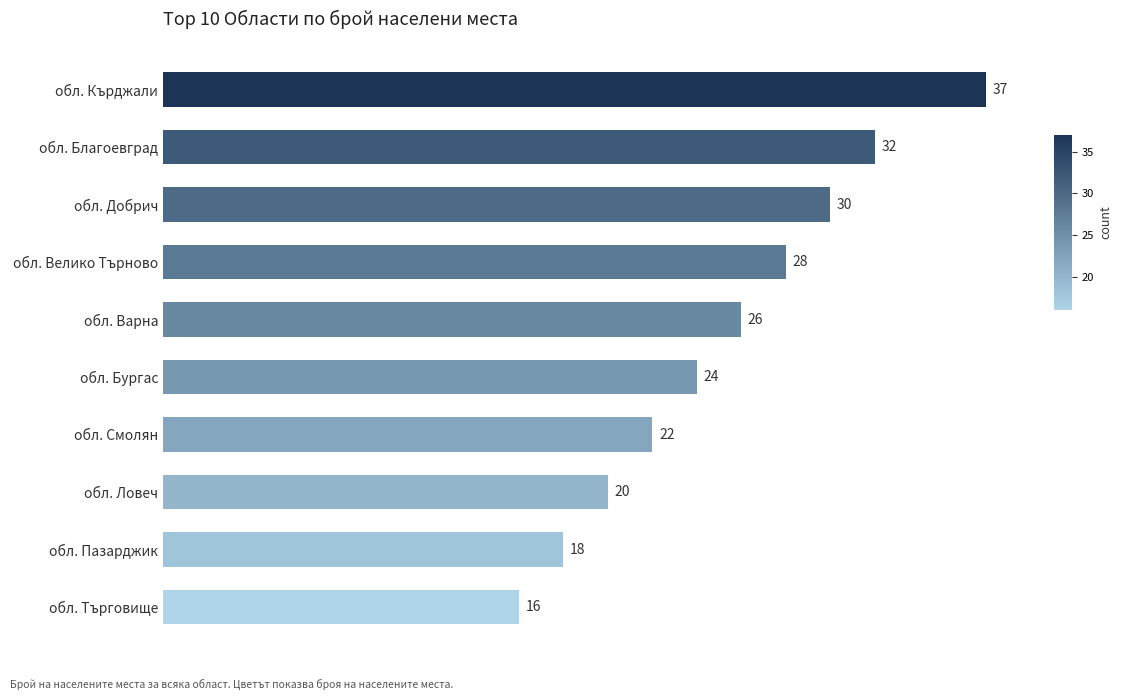

What is the ratio of the value at обл. Пазарджик to the value at обл. Търговище?

1.1